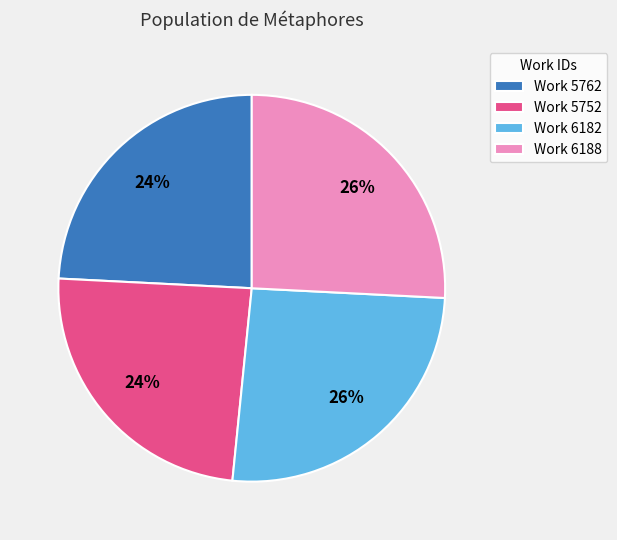

To the nearest percent, what is the difference between the Work 5762 and Work 6188 slice percentages?

2%